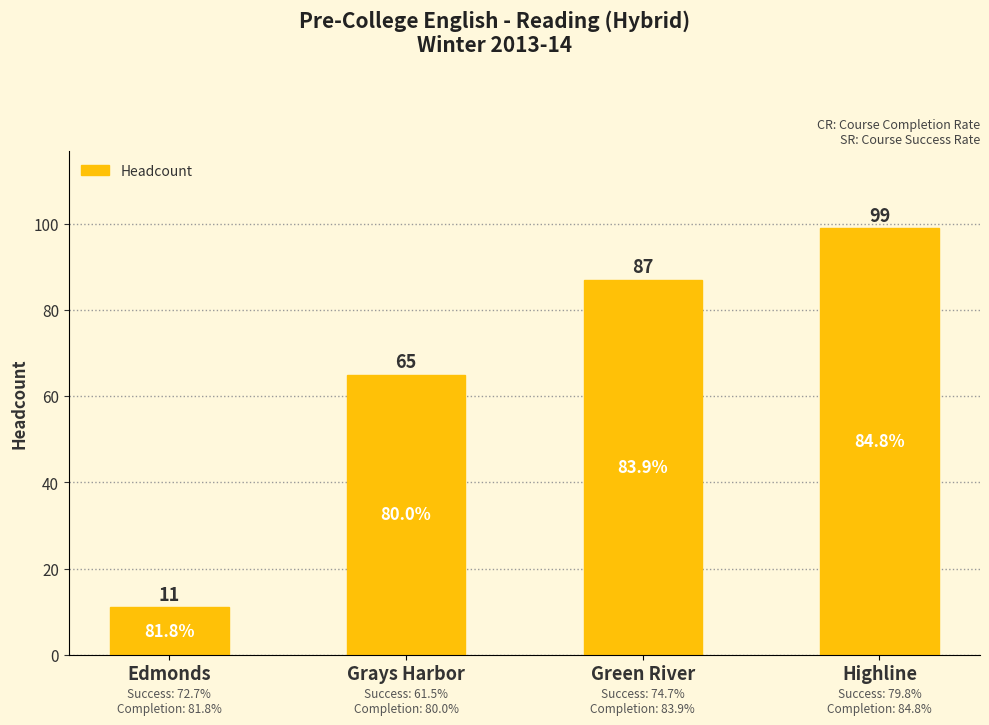

Count the values in the range 65 to 99.

3